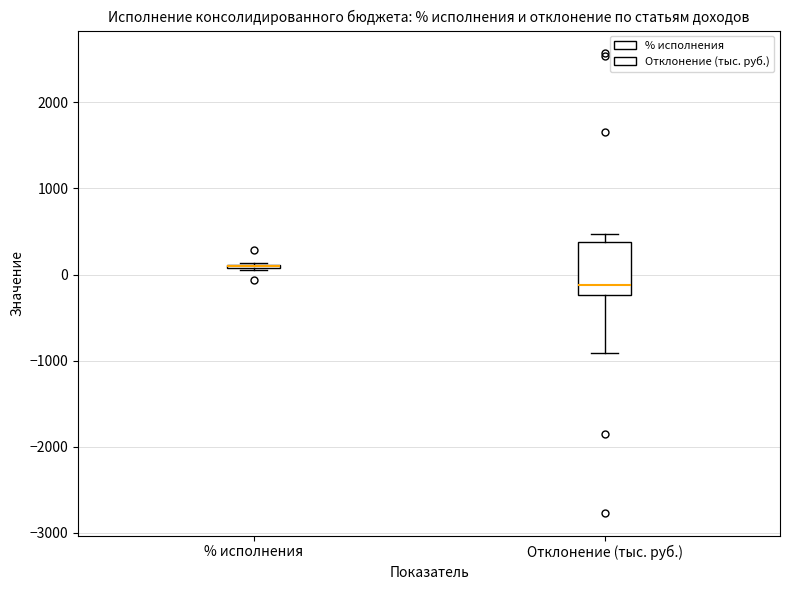

Comparing the boxes themselves (not the whiskers), which one is the tallest?

Отклонение (тыс. руб.)